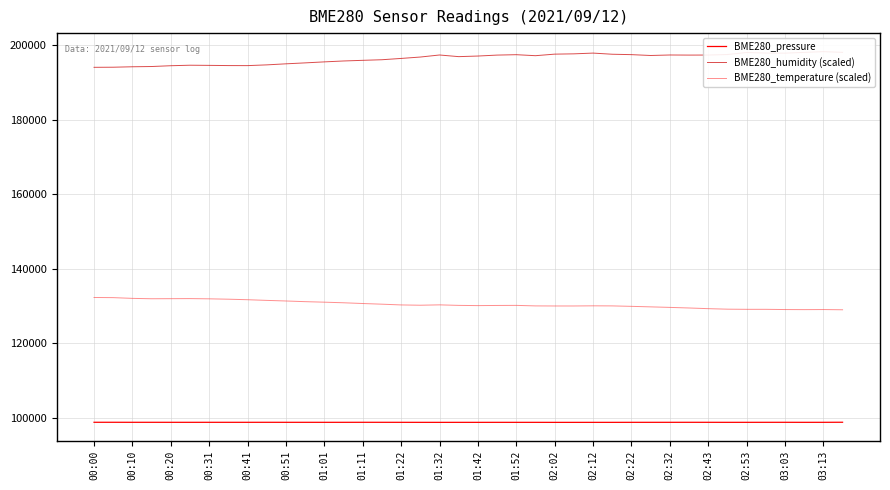

Which series has the widest spread of values?

BME280_humidity (scaled)